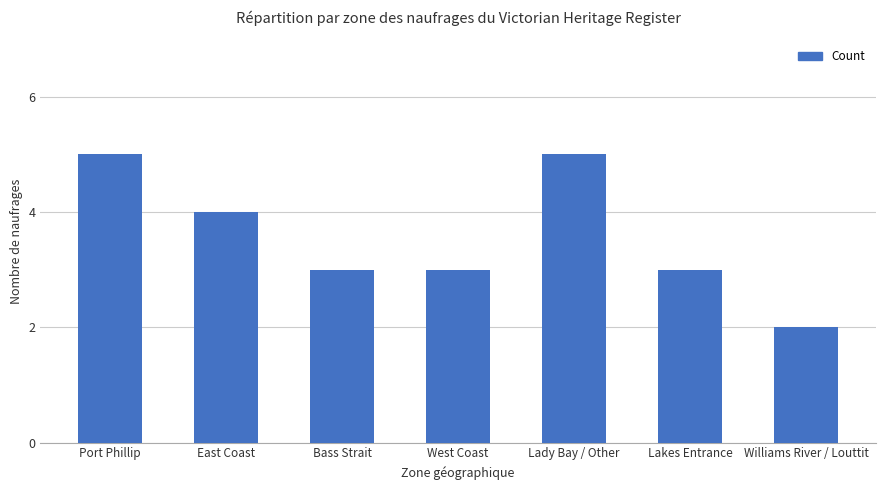

True or false: the data shows 4 at East Coast.

True